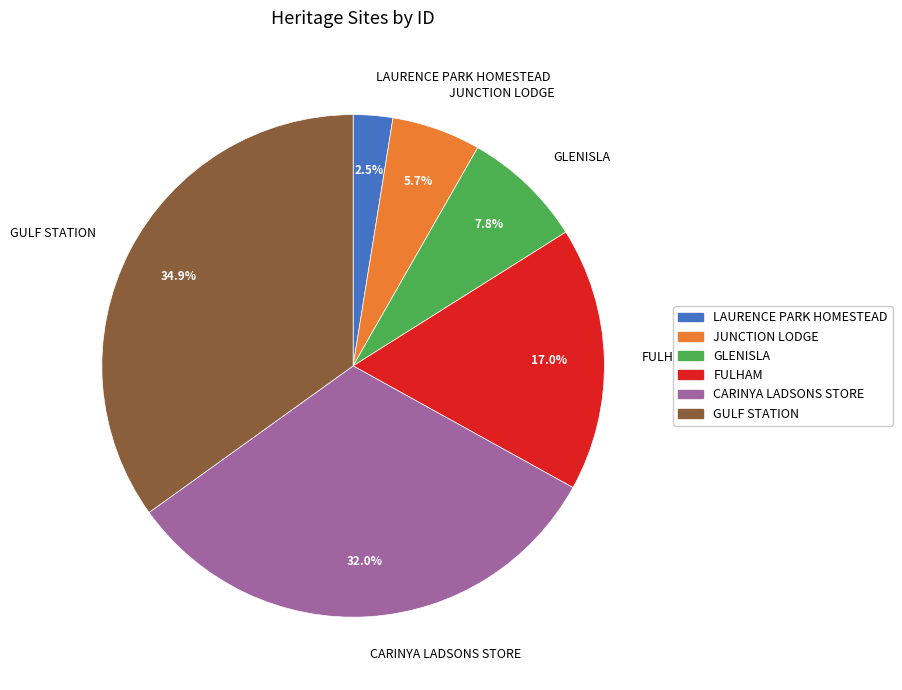

True or false: FULHAM accounts for 17% of the total.

True